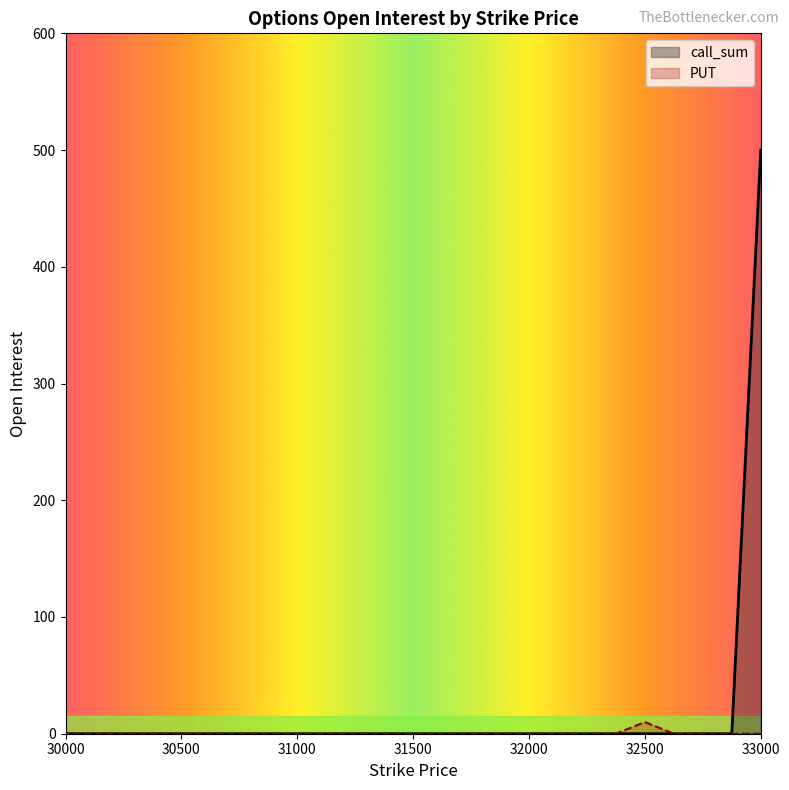

At which category is the sum across all series the highest?

33000